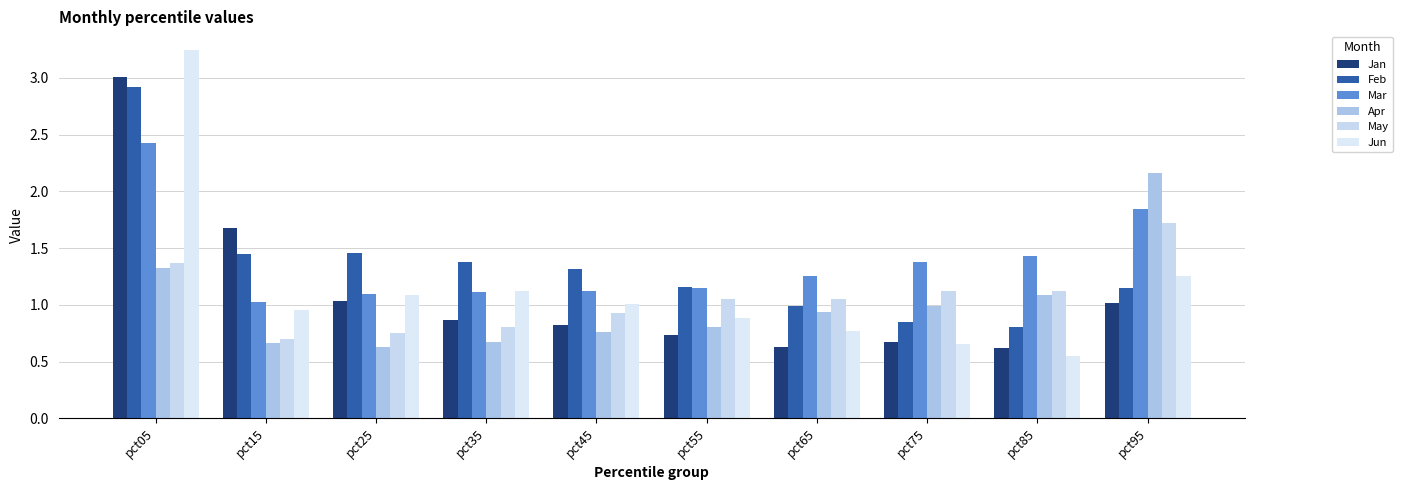

What are all the series names shown in the legend?

Jan, Feb, Mar, Apr, May, Jun